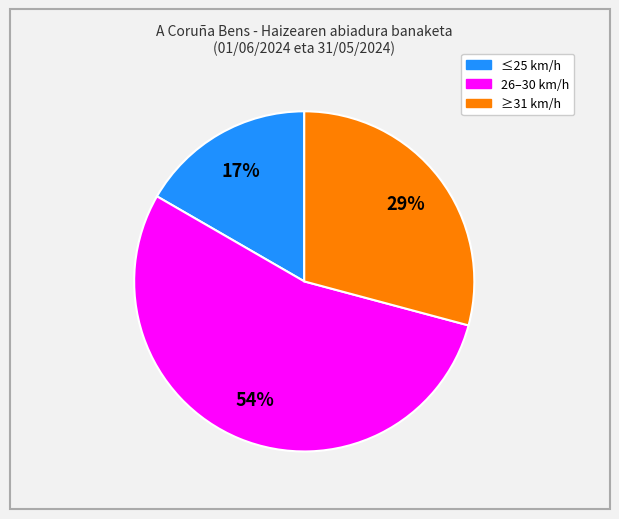

Is there any slice that represents more than half of the pie?

Yes